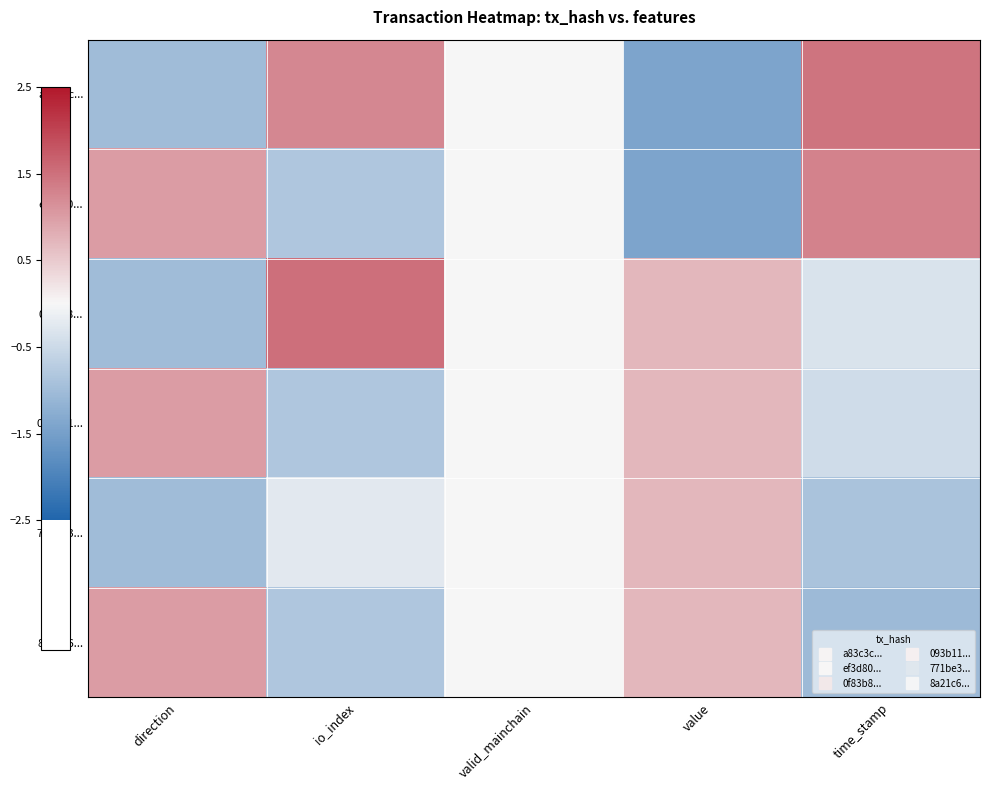

Reading left to right, transcribe all the data shown in this chart.

a83c3c...: direction=-1.0	io_index=1.2	valid_mainchain=0.0	value=-1.4	time_stamp=1.4
ef3d80...: direction=1.0	io_index=-0.8	valid_mainchain=0.0	value=-1.4	time_stamp=1.3
0f83b8...: direction=-1.0	io_index=1.5	valid_mainchain=0.0	value=0.7	time_stamp=-0.3
093b11...: direction=1.0	io_index=-0.8	valid_mainchain=0.0	value=0.7	time_stamp=-0.5
771be3...: direction=-1.0	io_index=-0.2	valid_mainchain=0.0	value=0.7	time_stamp=-0.9
8a21c6...: direction=1.0	io_index=-0.8	valid_mainchain=0.0	value=0.7	time_stamp=-1.1